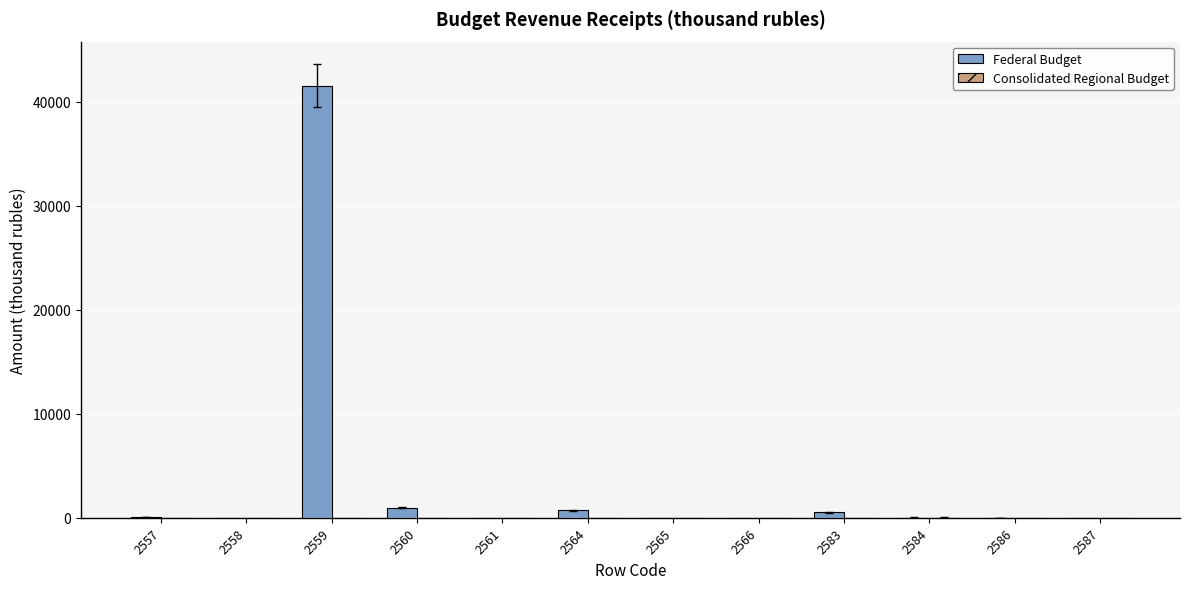

The Federal Budget series shows 0 at 2565. True or false?

True